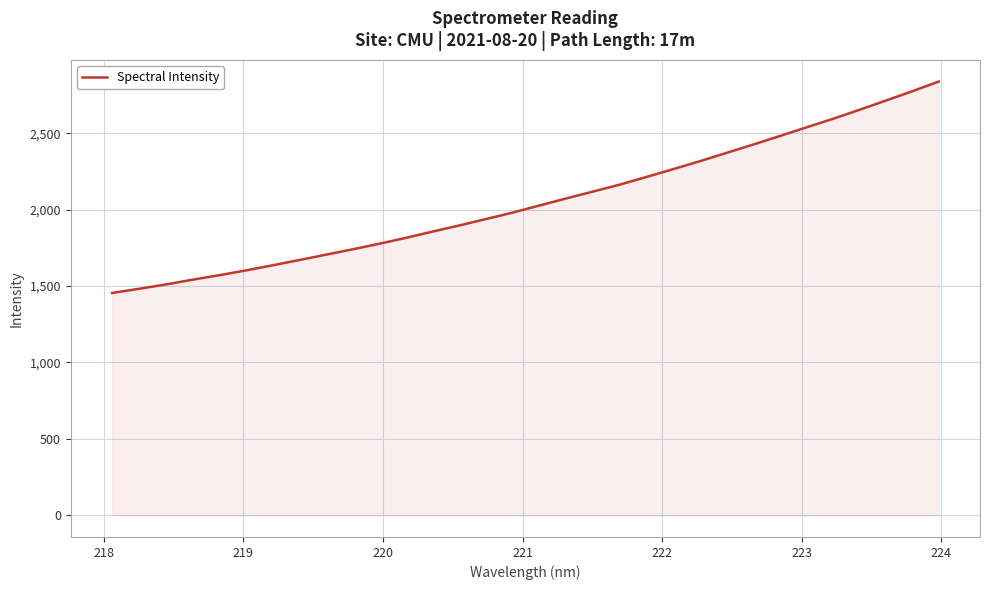

Does the chart have visible grid lines?

Yes